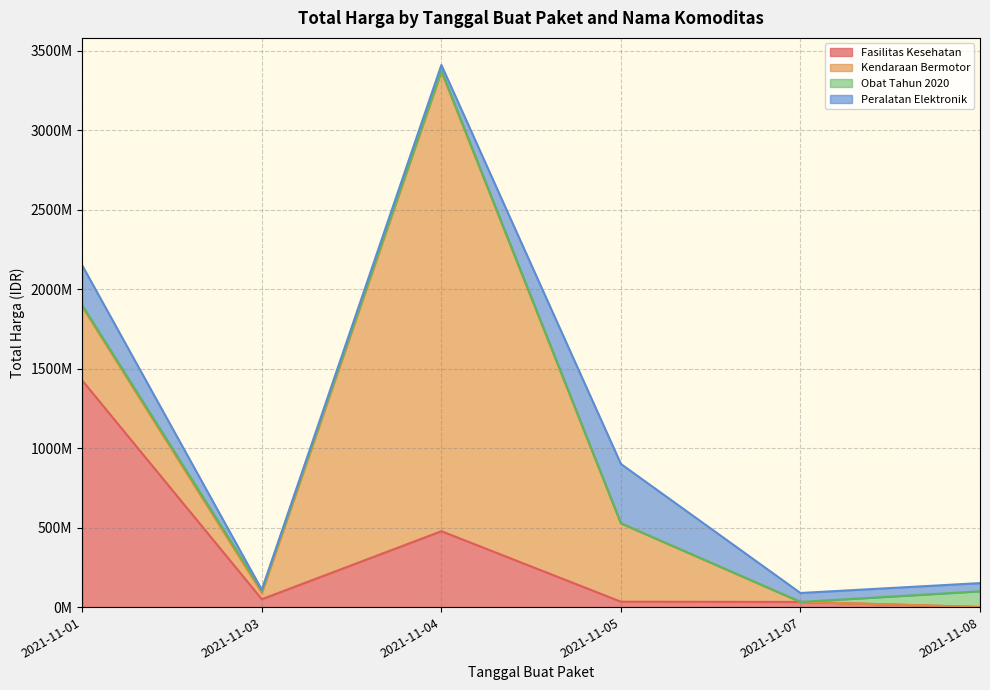

How many intersections are there between Peralatan Elektronik and Fasilitas Kesehatan?

1